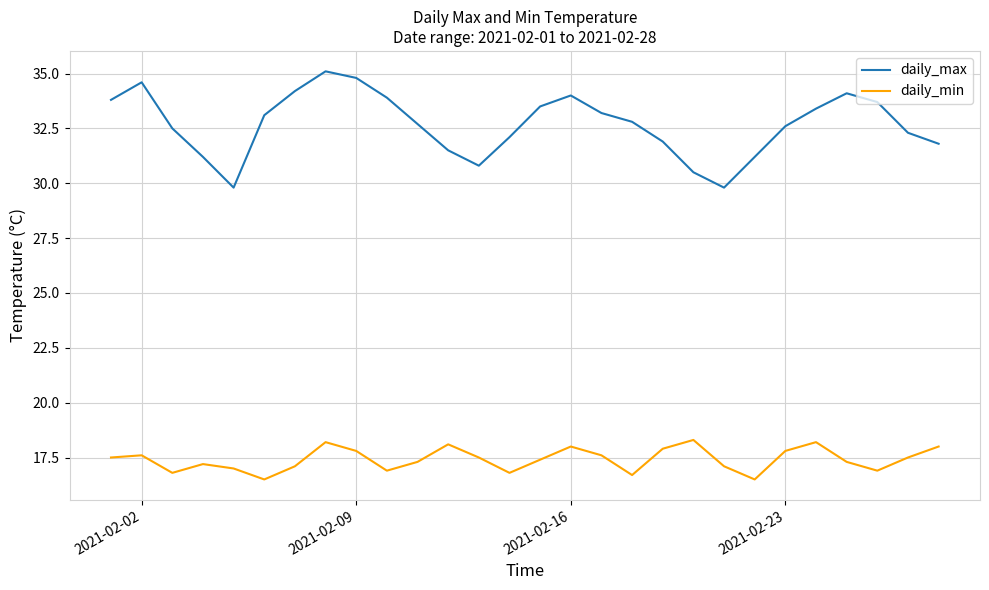

True or false: daily_min and daily_max intersect in this chart.

False